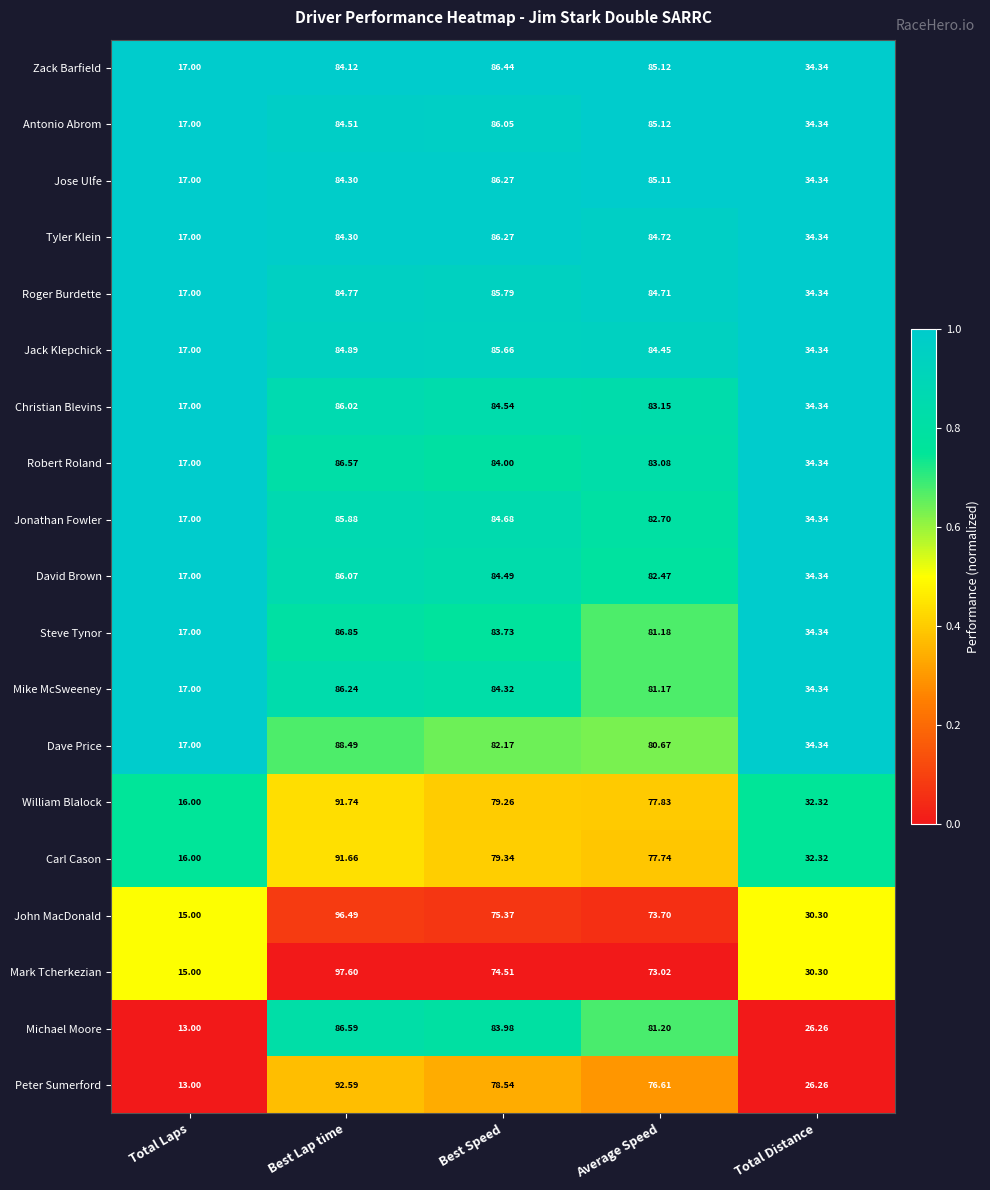

List the labels in order of Christian Blevins value, largest first.

Best Lap time, Best Speed, Average Speed, Total Distance, Total Laps